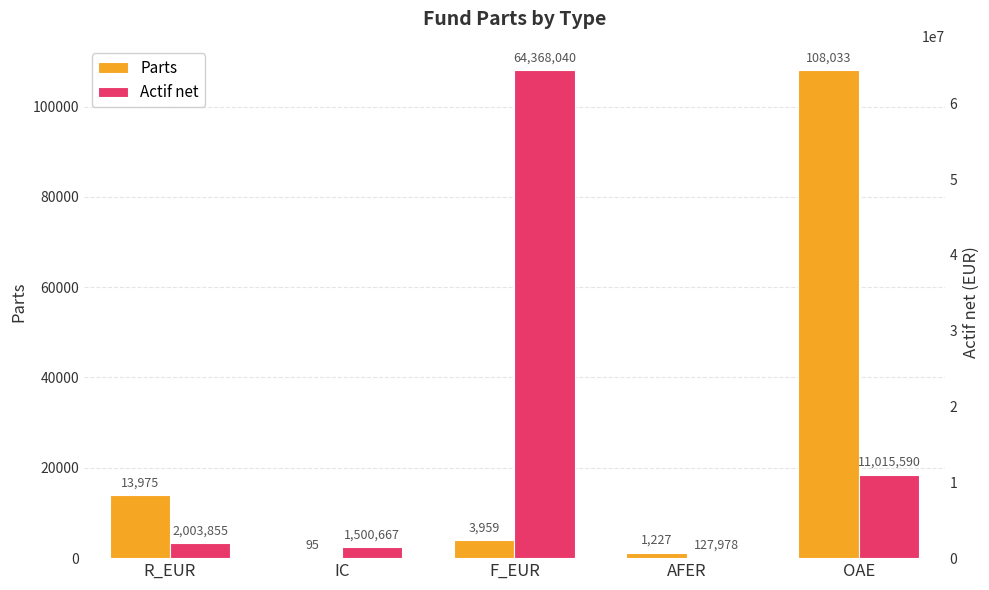

What is the sum of all Actif net values?

79016129.4